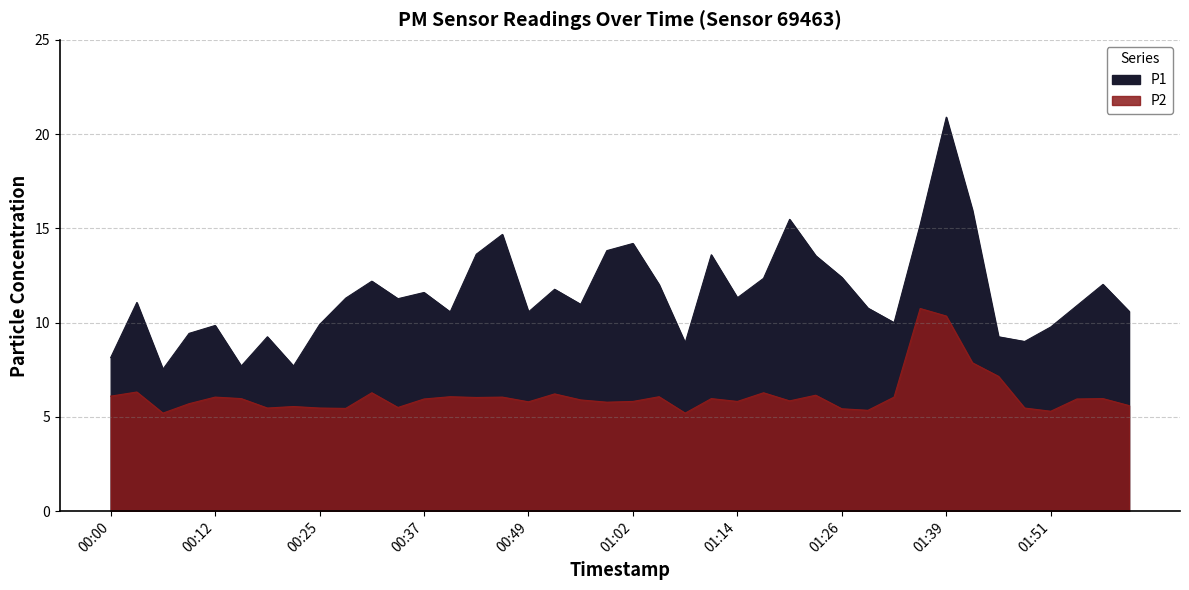

In P1, how many points are higher than both neighbors (excluding endpoints)?

12